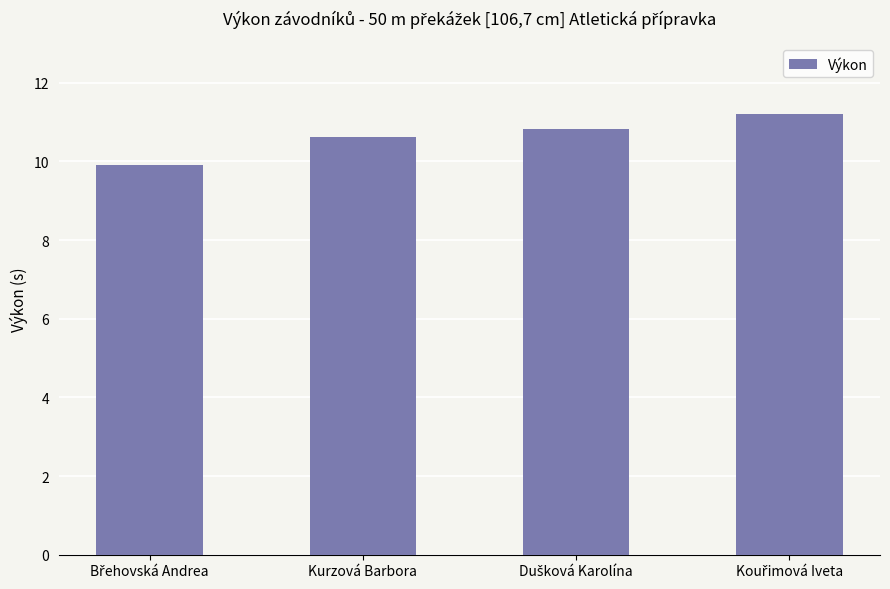

What is the smallest value displayed?

9.9